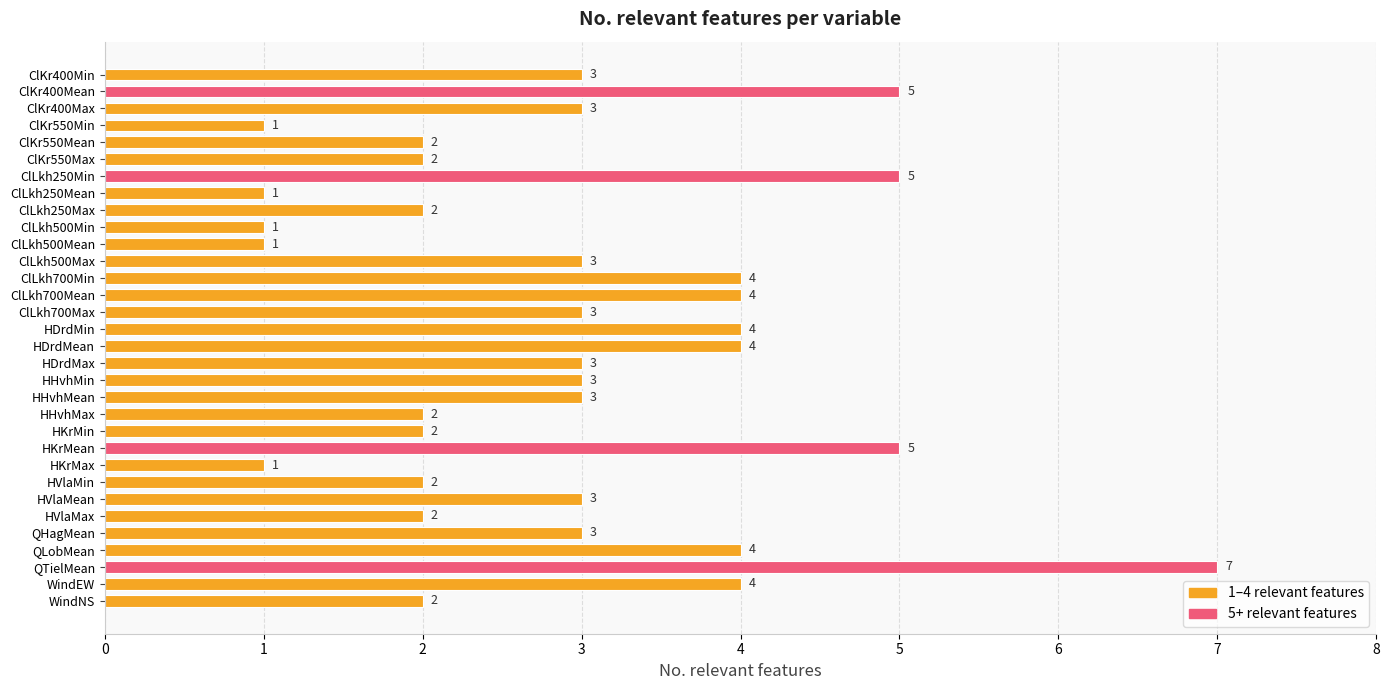

What is the value of the 5th bar from the top?

2